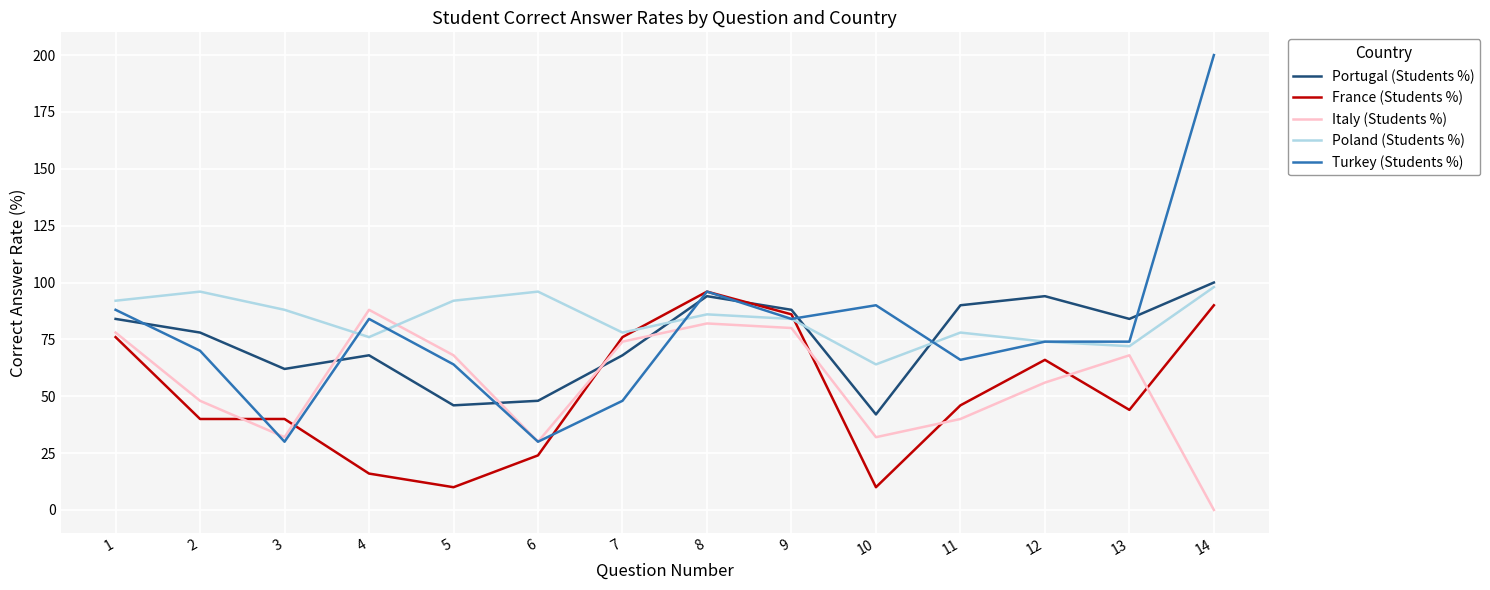

What is the sum of all Turkey (Students %) values?

1098